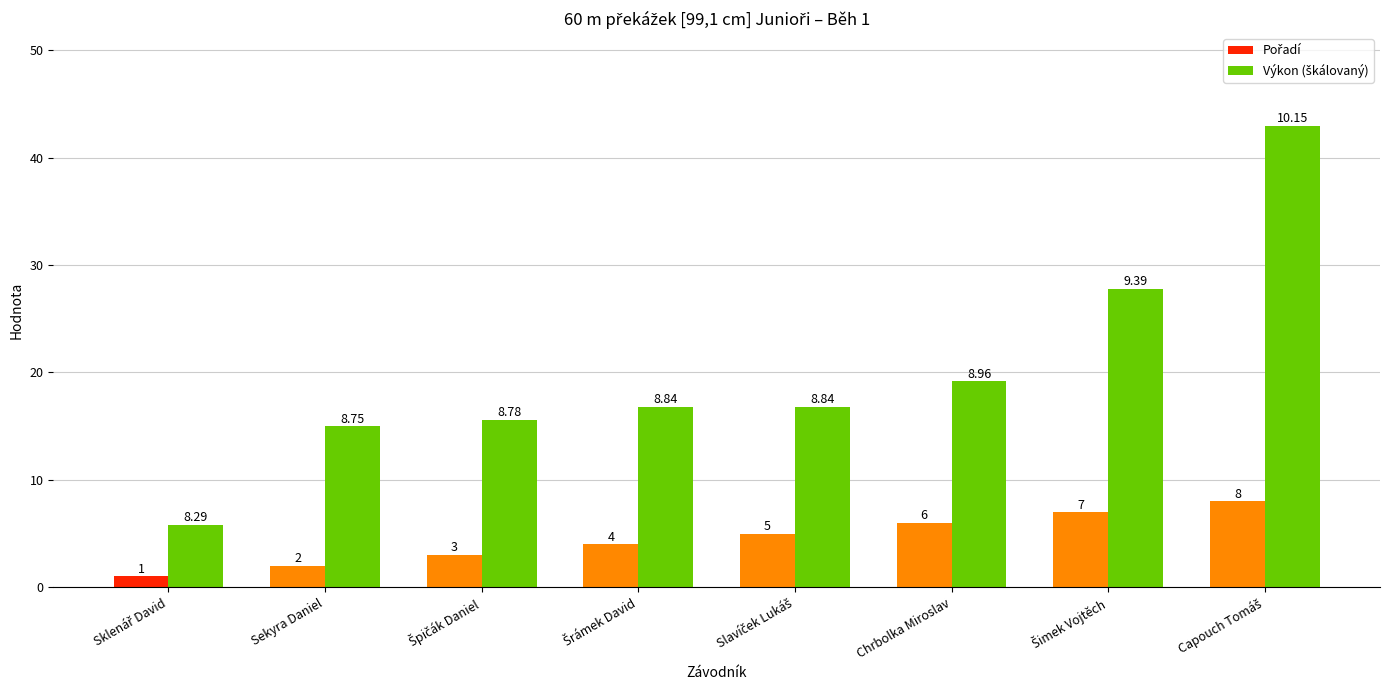

At how many categories does at least one series exceed 18?

3